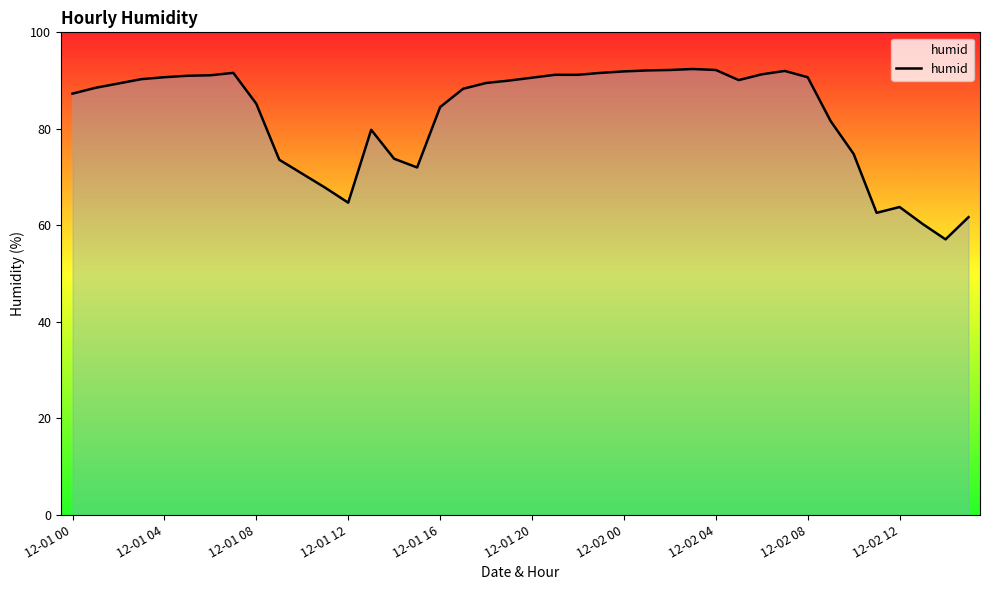

What is the difference between the maximum and minimum values?

35.3